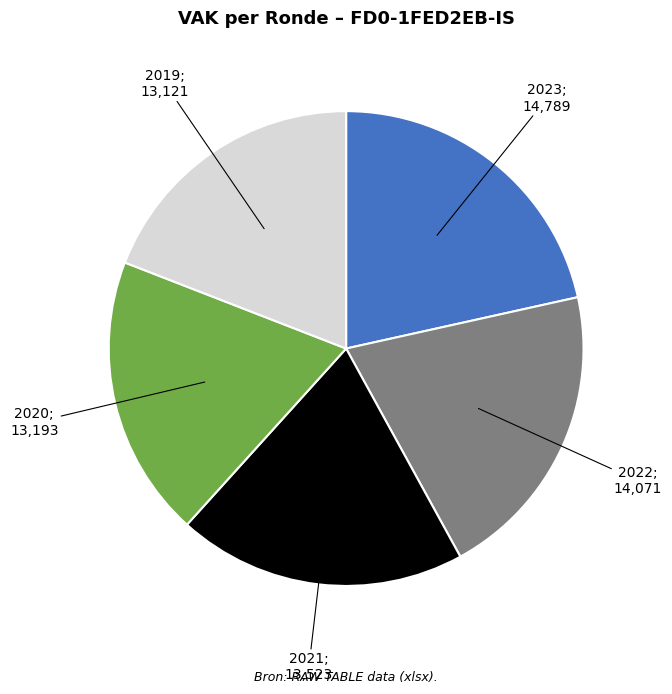

Is there any slice that represents more than half of the pie?

No